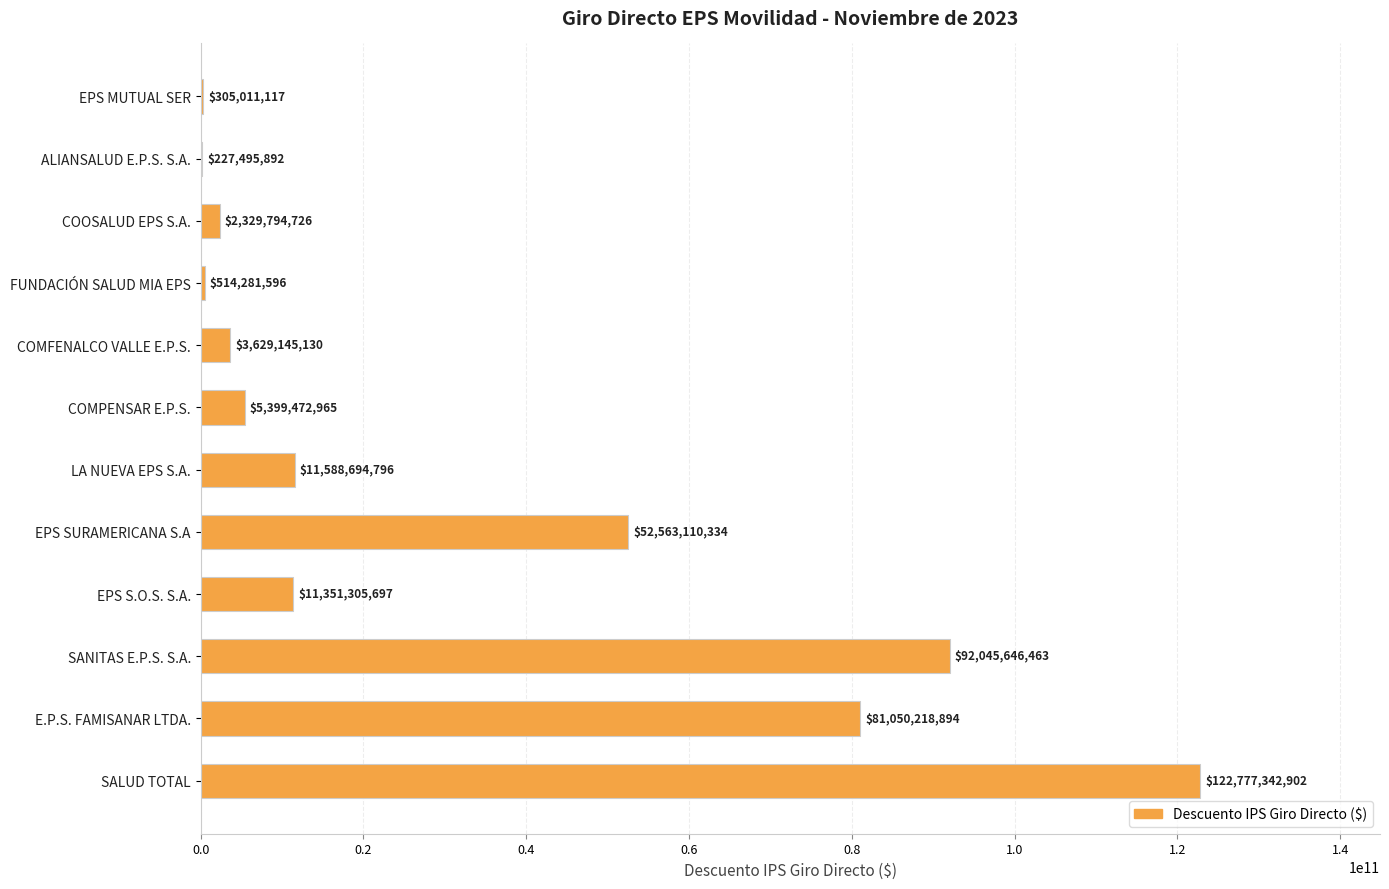

Which category has the highest value across all series?

SALUD TOTAL